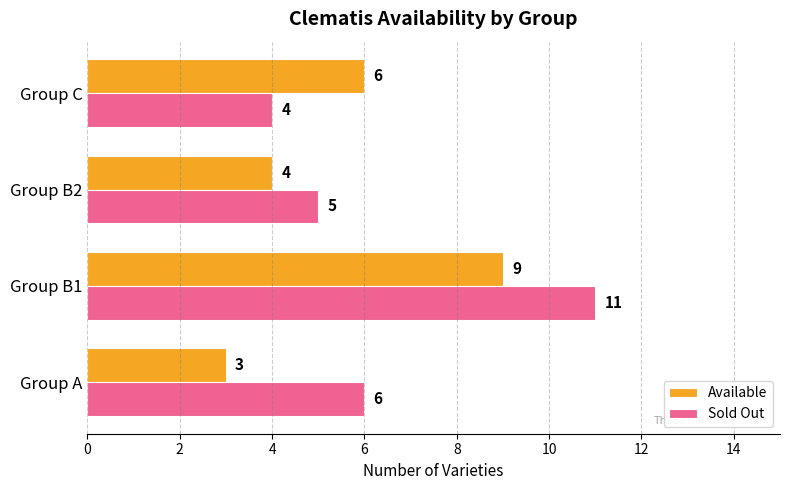

Which series has the widest spread of values?

Sold Out